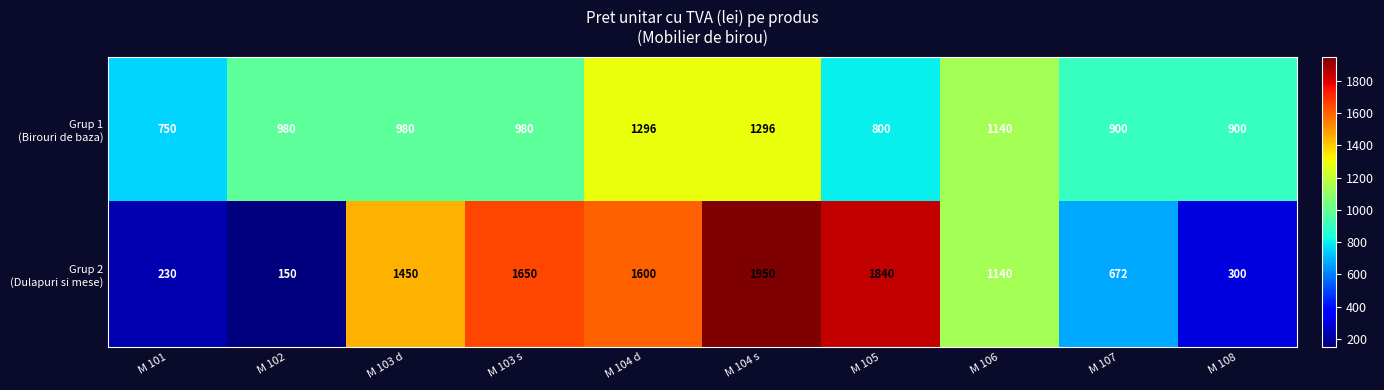

At which category is the sum across all series the highest?

M 104 s